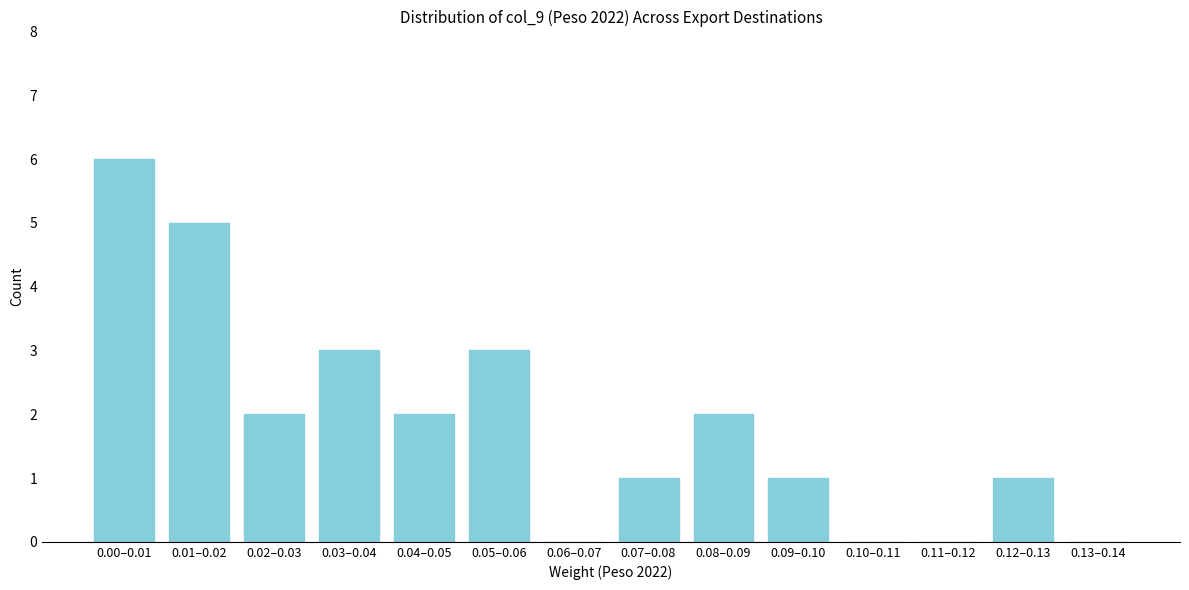

Reading left to right, transcribe all the data shown in this chart.

0.00–0.01=6	0.01–0.02=5	0.02–0.03=2	0.03–0.04=3	0.04–0.05=2	0.05–0.06=3	0.06–0.07=0	0.07–0.08=1	0.08–0.09=2	0.09–0.10=1	0.10–0.11=0	0.11–0.12=0	0.12–0.13=1	0.13–0.14=0